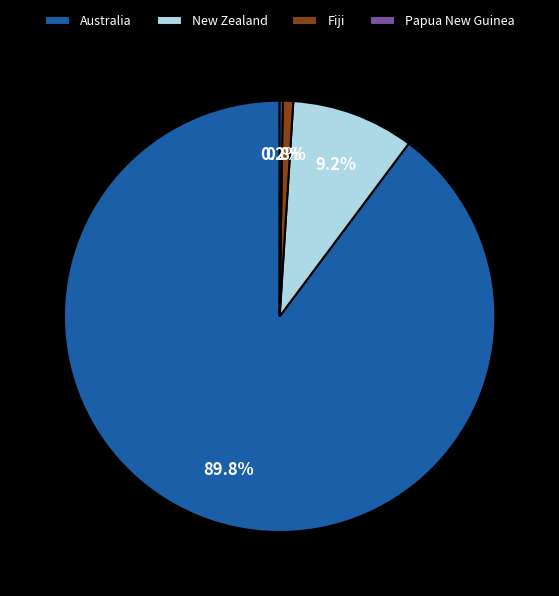

Which category has the biggest portion of the pie?

Australia